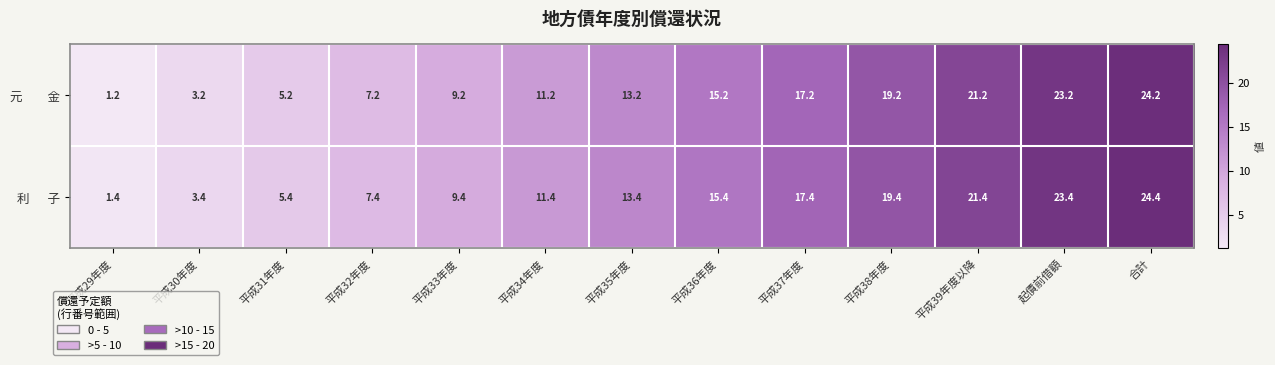

What is the smallest value displayed?

1.2